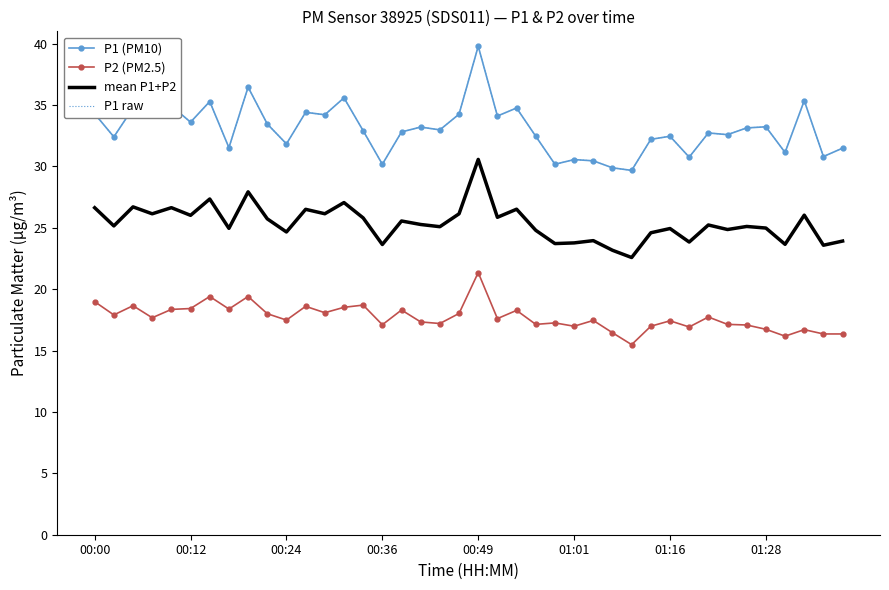

What is the sum of all mean P1+P2 values?

1014.6